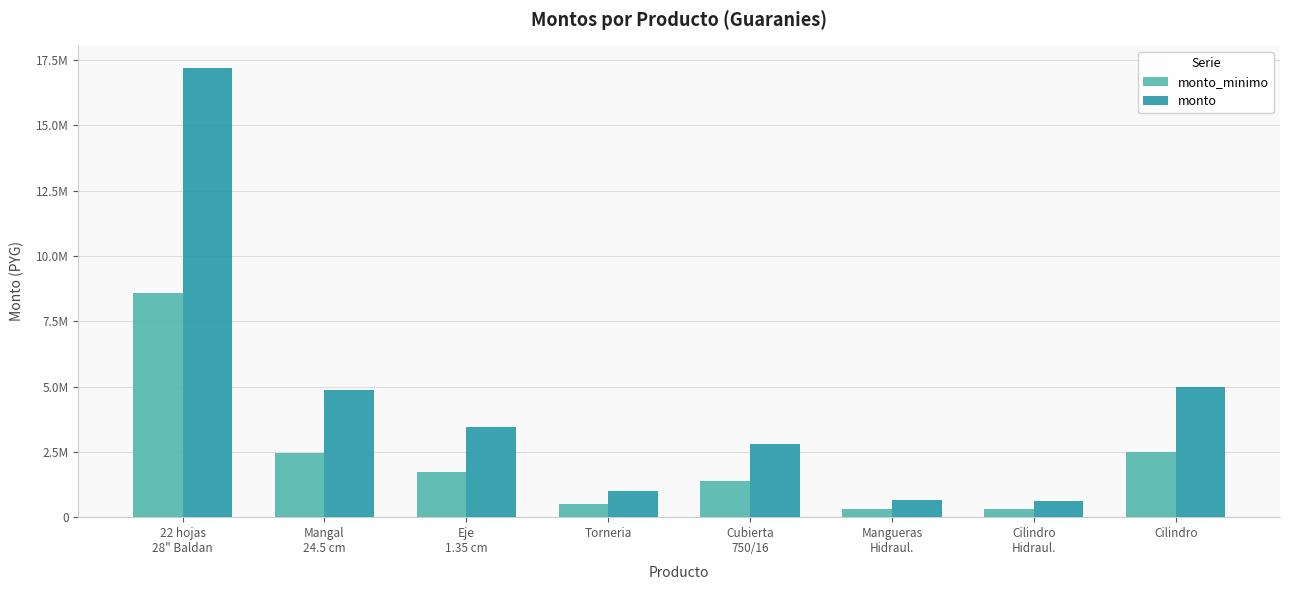

Where does the monto_minimo series first go above 1720000?

22 hojas
28" Baldan